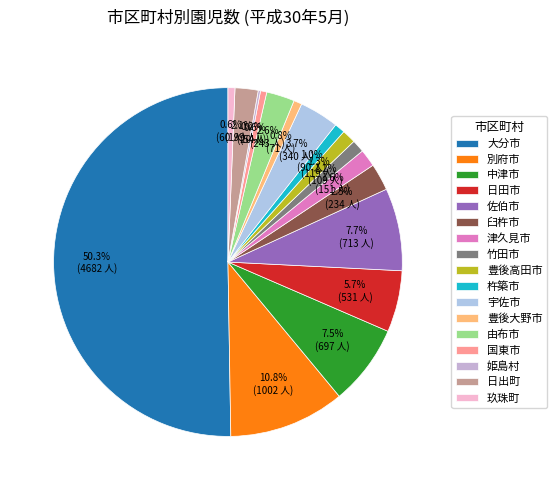

Is there a majority slice in this chart?

Yes